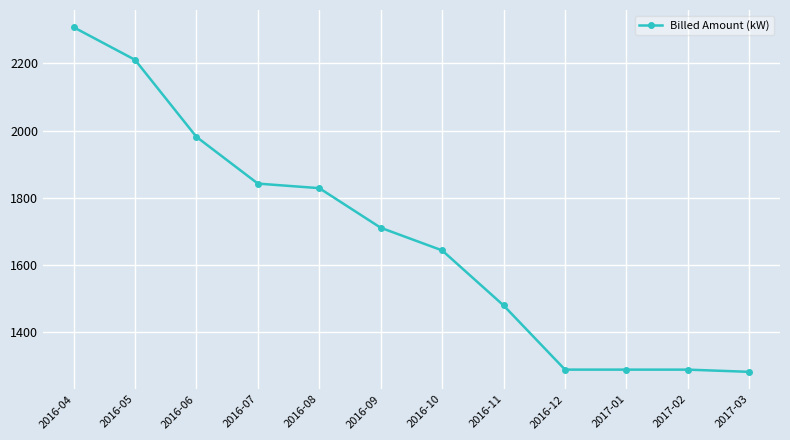

What is the greatest value displayed?

2307.9